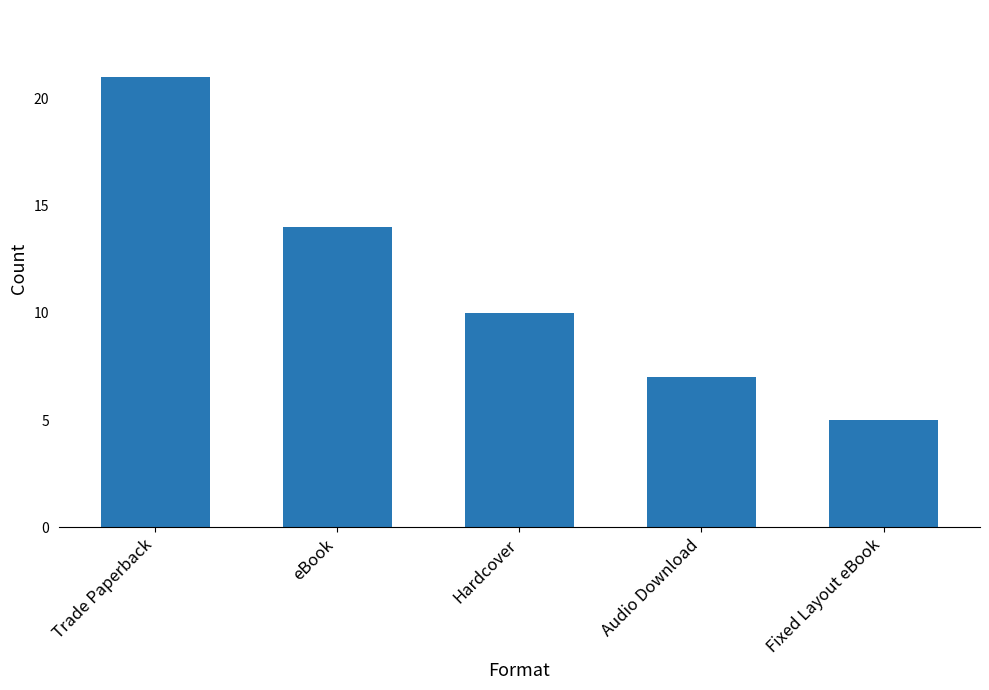

Which category has the lowest value across all series?

Fixed Layout eBook